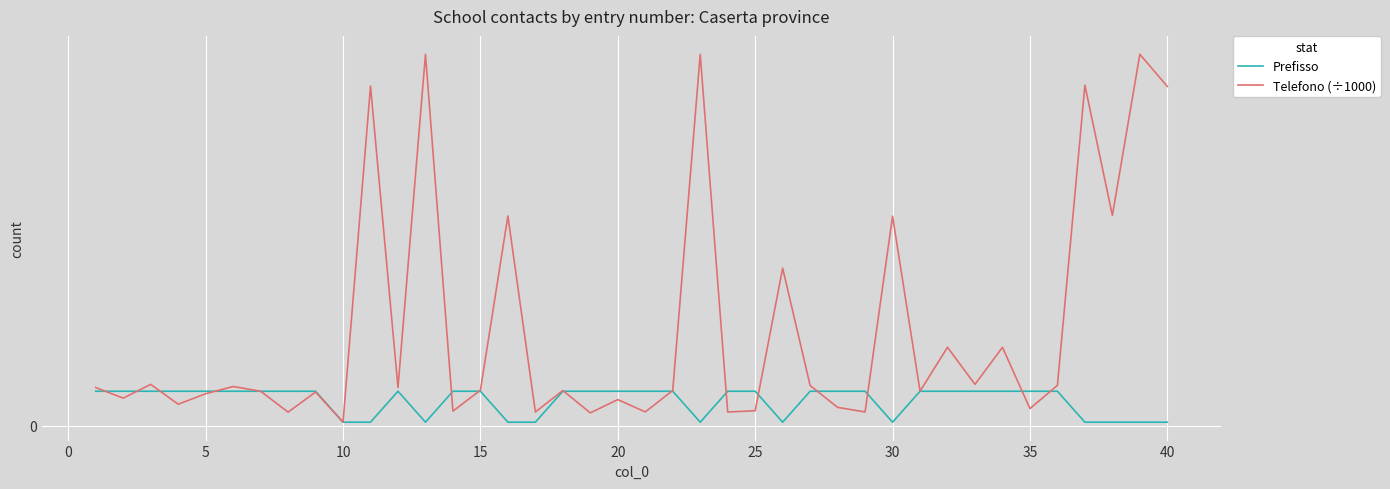

Reading left to right, transcribe all the data shown in this chart.

Prefisso: 823.0	823.0	823.0	823.0	823.0	823.0	823.0	823.0	823.0	81.0	81.0	823.0	81.0	823.0	823.0	81.0	81.0	823.0	823.0	823.0	823.0	823.0	81.0	823.0	823.0	81.0	823.0	823.0	823.0	81.0	823.0	823.0	823.0	823.0	823.0	823.0	81.0	81.0	81.0	81.0
Telefono (÷1000): 911.6	657.6	988.2	511.9	763.7	936.3	824.2	321.7	804.6	81.6	8141.3	911.4	8902.9	346.2	848.3	5026.1	326.3	839.4	304.9	623.0	327.4	841.2	8901.2	325.1	355.8	3774.5	961.1	436.0	326.4	5020.0	824.9	1876.6	988.1	1876.6	407.2	963.4	8161.2	5039.2	8902.7	8131.6